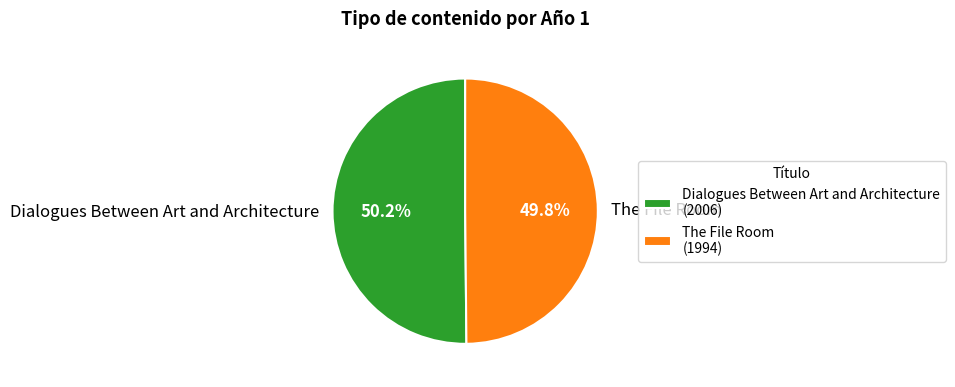

True or false: Dialogues Between Art and Architecture accounts for 56% of the total.

False